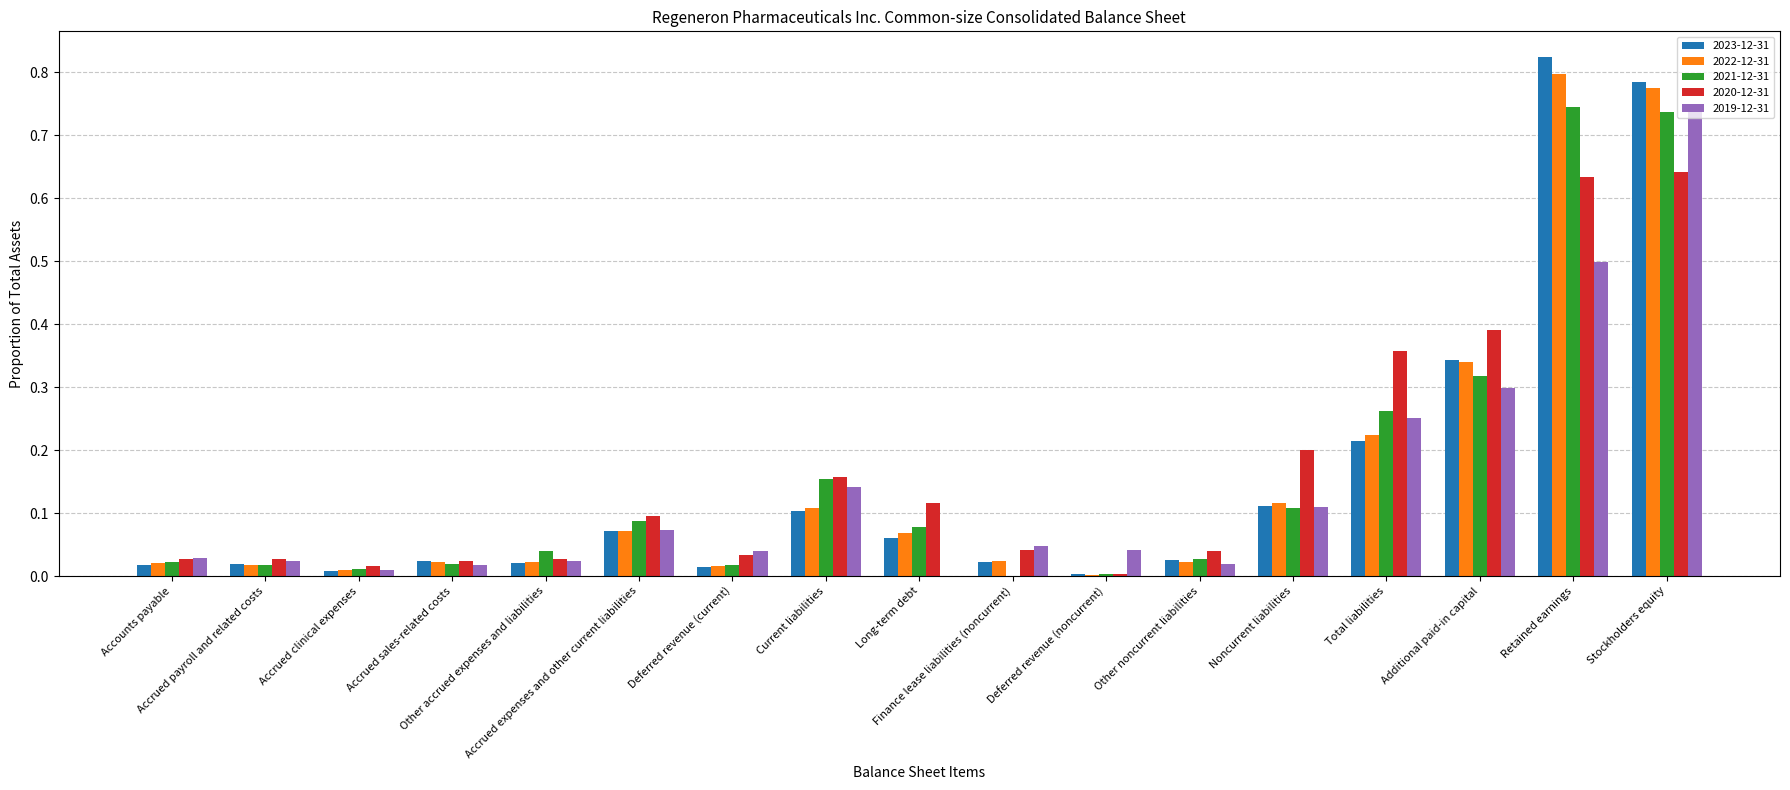

Which series changed the most between Current liabilities and Total liabilities?

2020-12-31